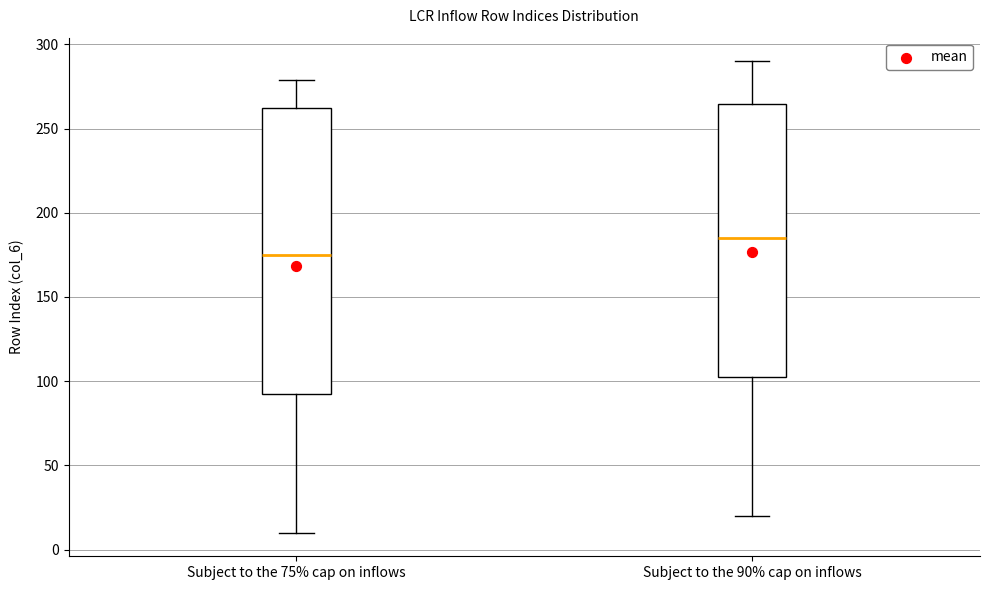

Reading left to right, read every box against the y-axis: the position of its median line, the range the box covers, and the ends of its whiskers. The values are not printed on the chart, so give them approximately, as read against the axis.

Subject to the 75% cap on inflows: median 175, box 95 to 260, whiskers 10 to 280
Subject to the 90% cap on inflows: median 185, box 105 to 265, whiskers 20 to 290